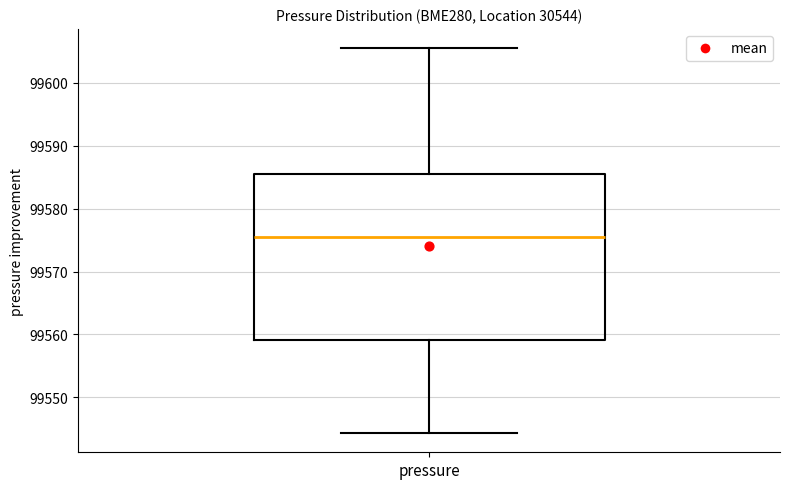

Transcribe this box plot: give where the median line is, the range the box spans, and where the two whiskers end, as read against the y-axis. The values are not printed on the chart, so give them approximately, as read against the axis.

median 99576, box 99559 to 99586, whiskers 99544 to 99606